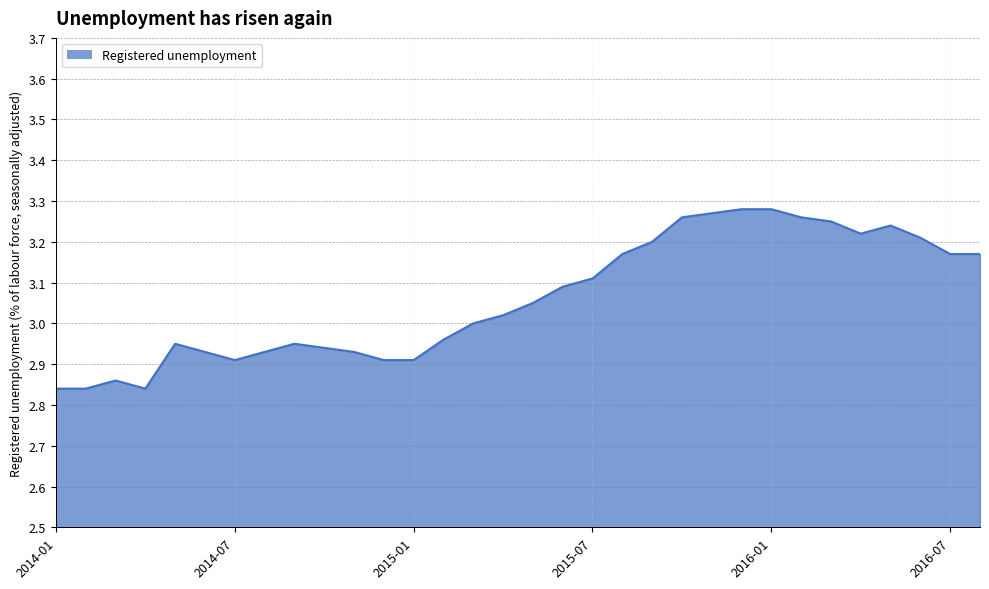

What is the difference between the maximum and minimum values?

0.4